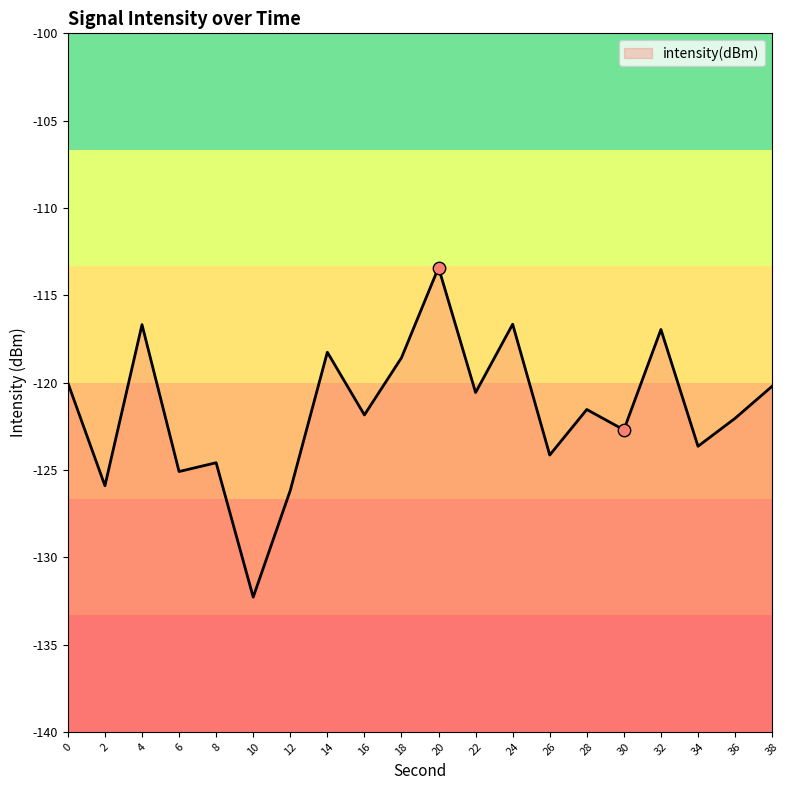

What is the change in value from 18 to 20?

+5.2